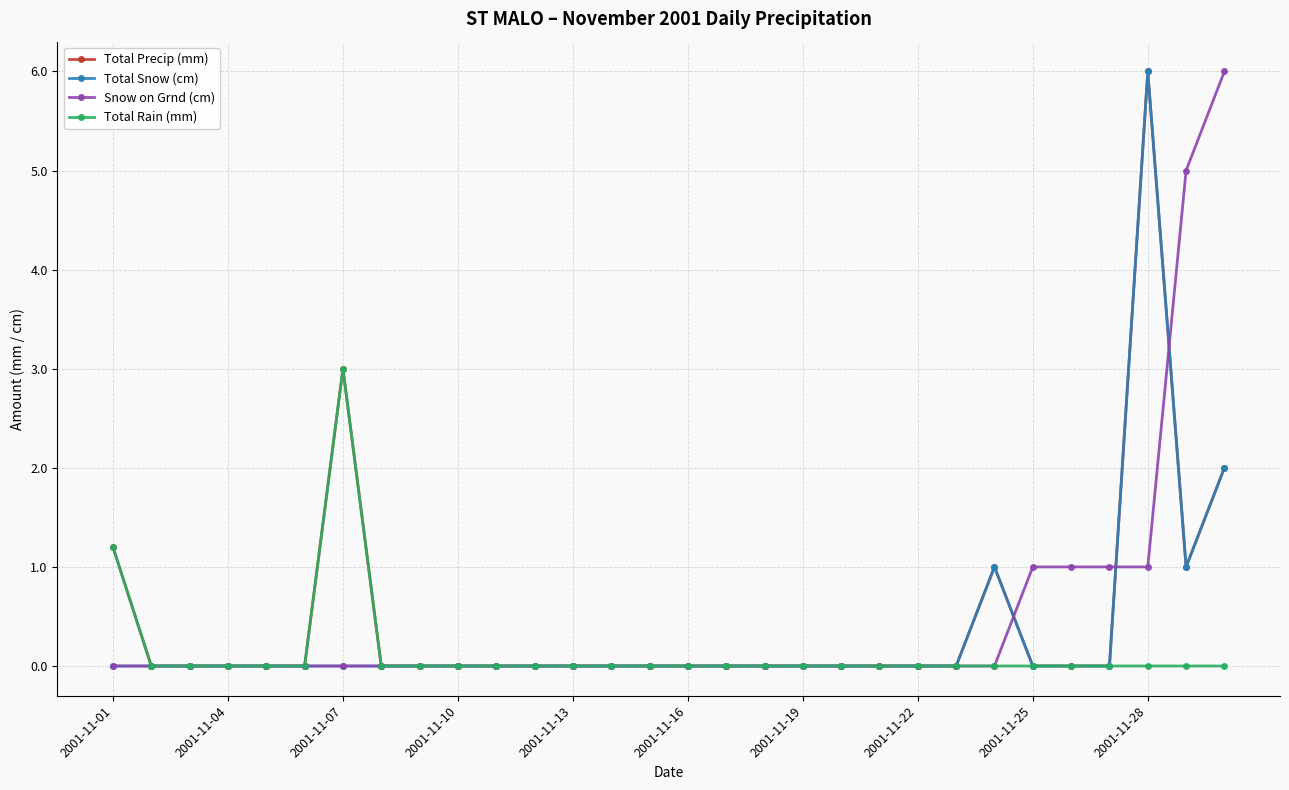

What is the difference between the maximum and minimum values in the Total Rain (mm) series?

3.0